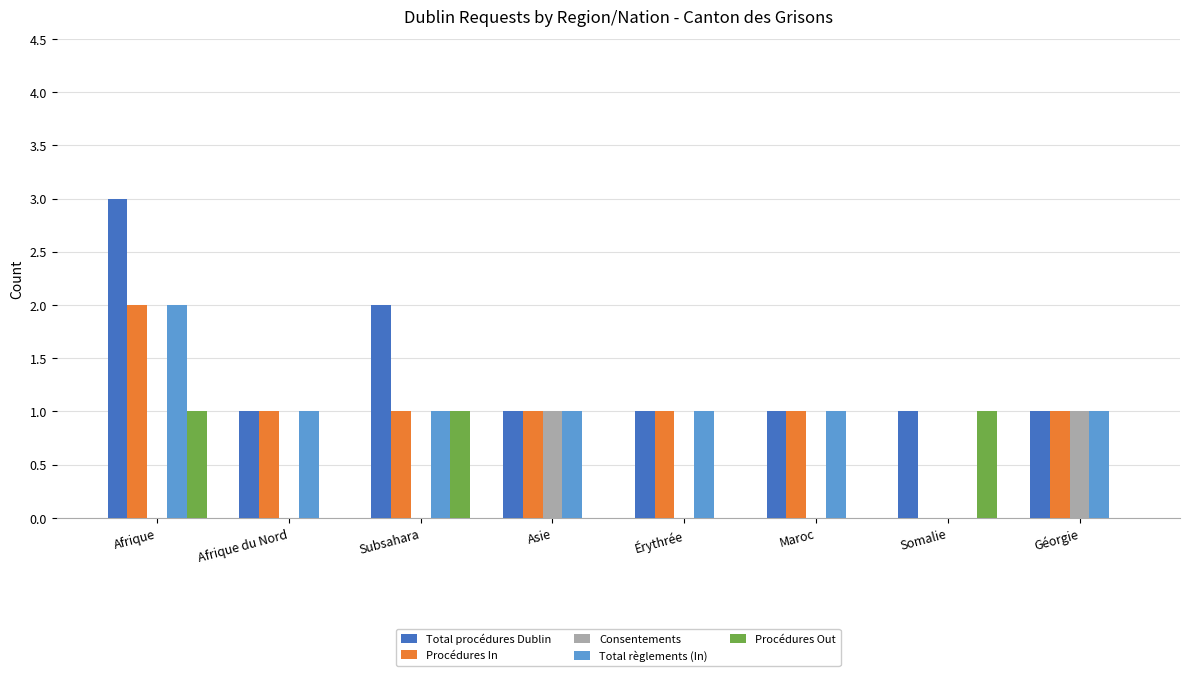

Is the value of Procédures Out at Érythrée greater than the value of Total règlements (In) at Géorgie?

No